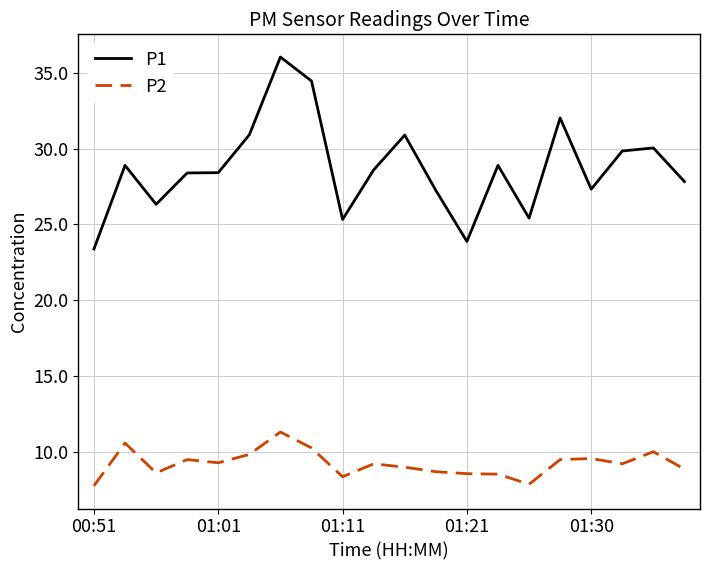

What is the minimum value shown in the chart?

7.8